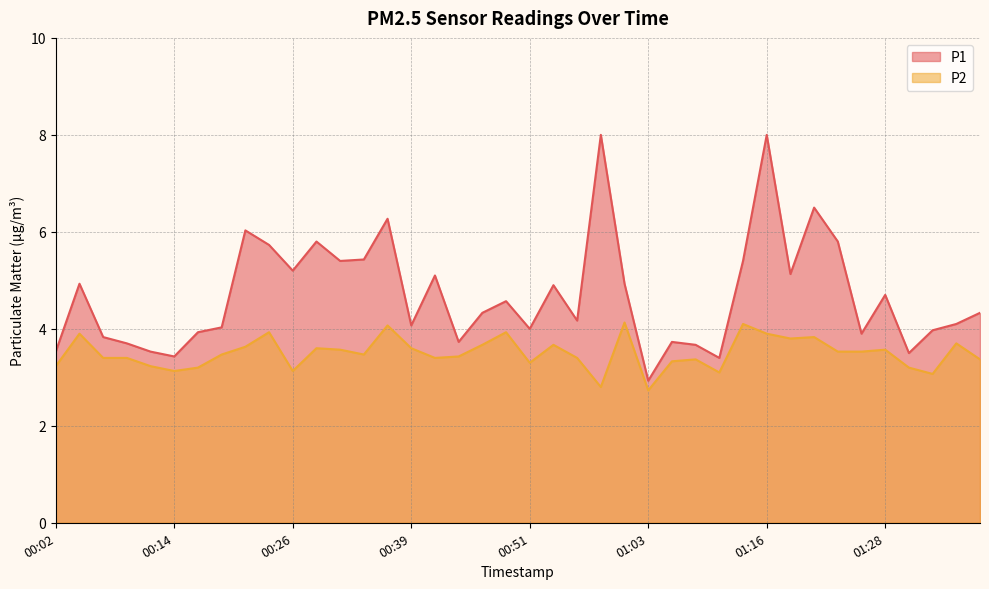

What is the label of the 38th point from the left?

01:33